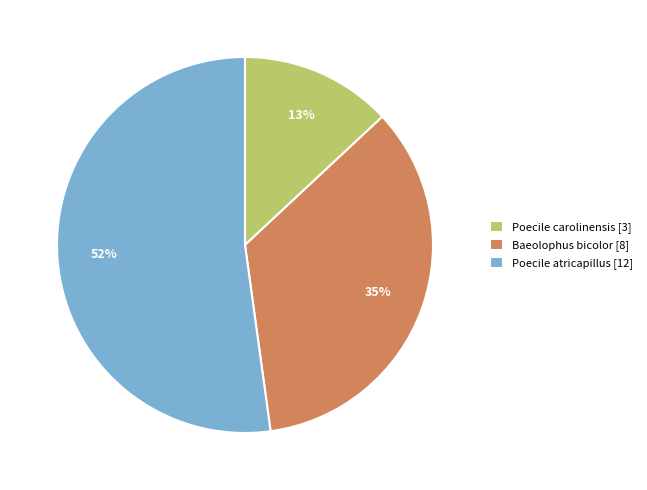

Which category has the biggest portion of the pie?

Poecile atricapillus [12]